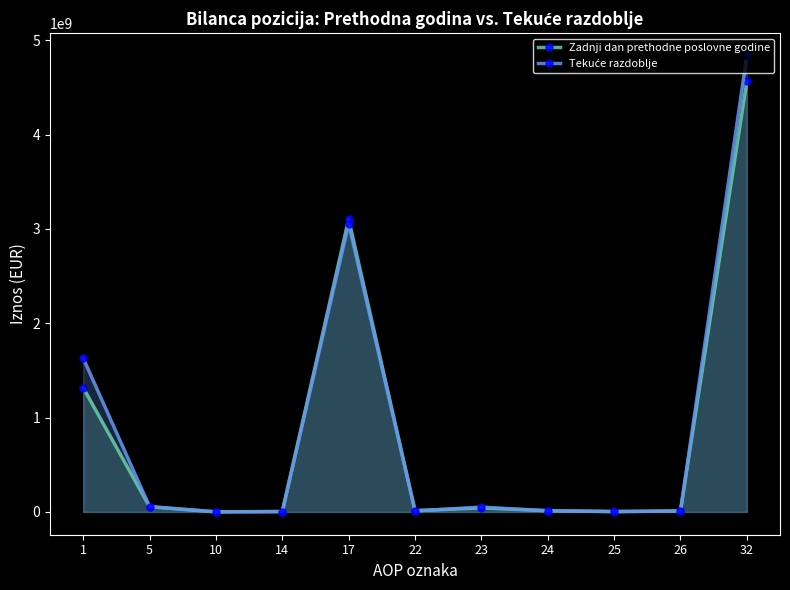

Where is the first local minimum for Tekuće razdoblje?

10